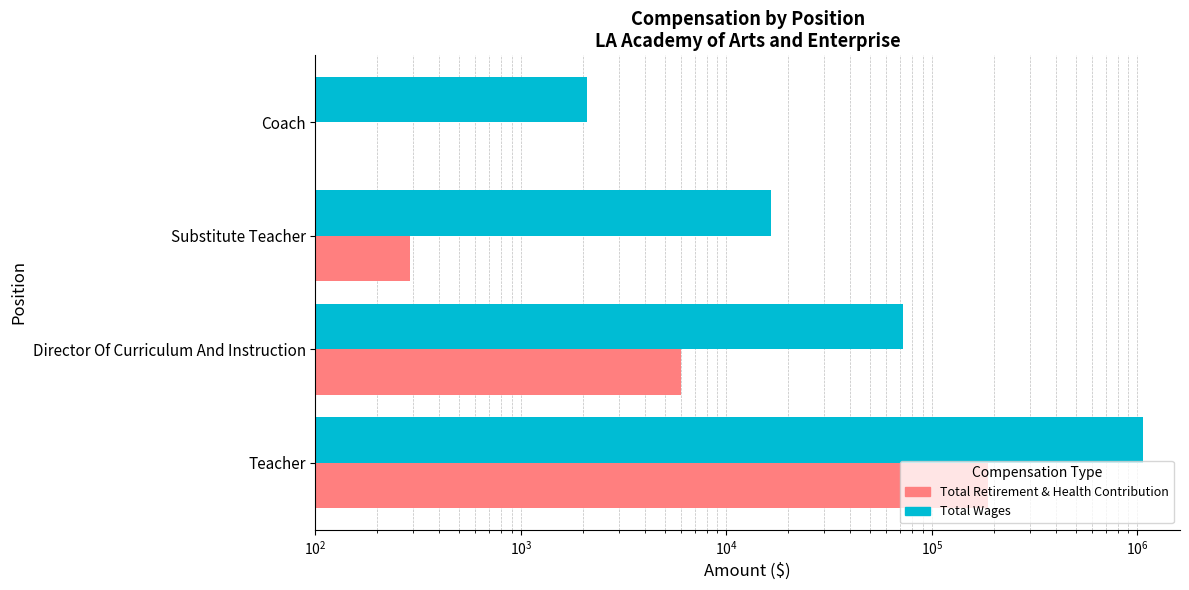

What is the highest value of the Total Retirement & Health Contribution series?

188327